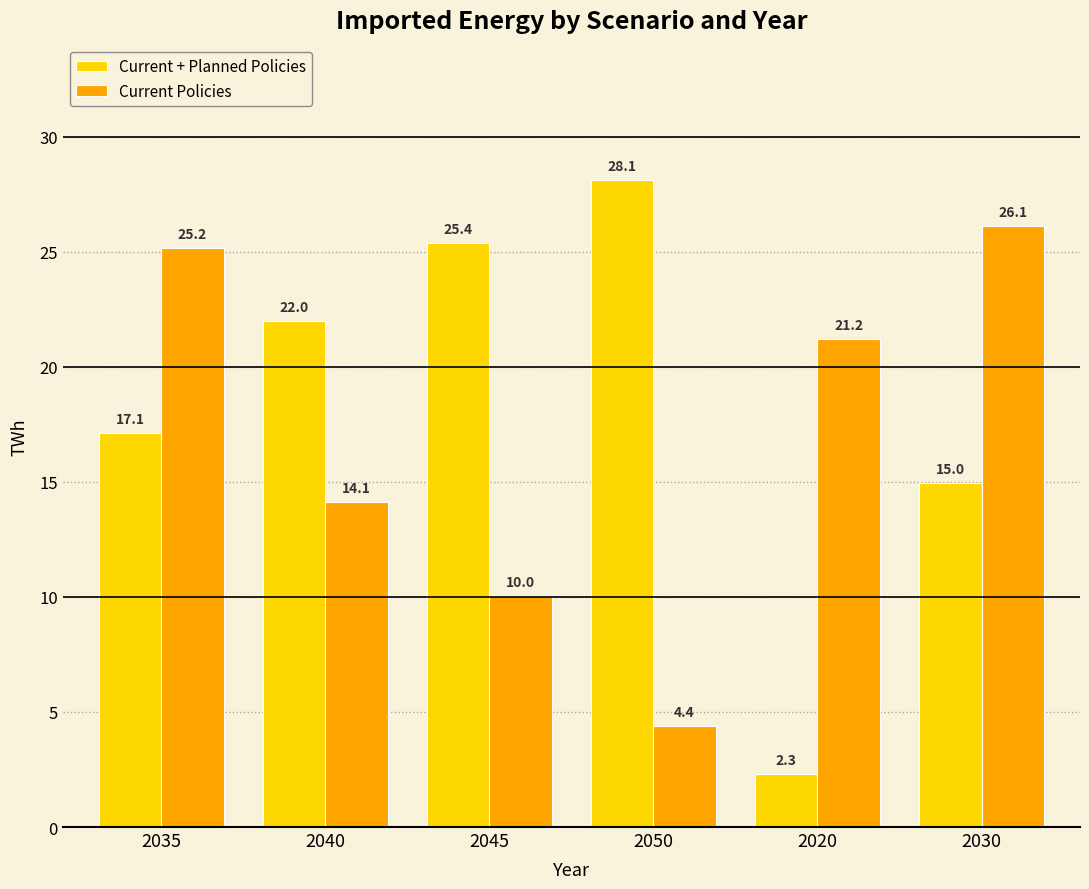

The value of Current Policies at 2050 is 7.4. True or false?

False